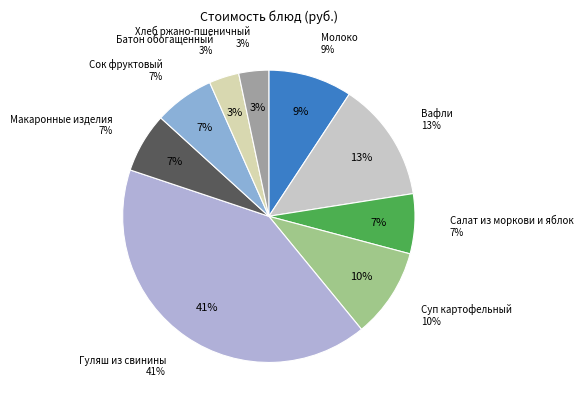

To the nearest percent, what is the difference between the largest and smallest slice percentages?

38%